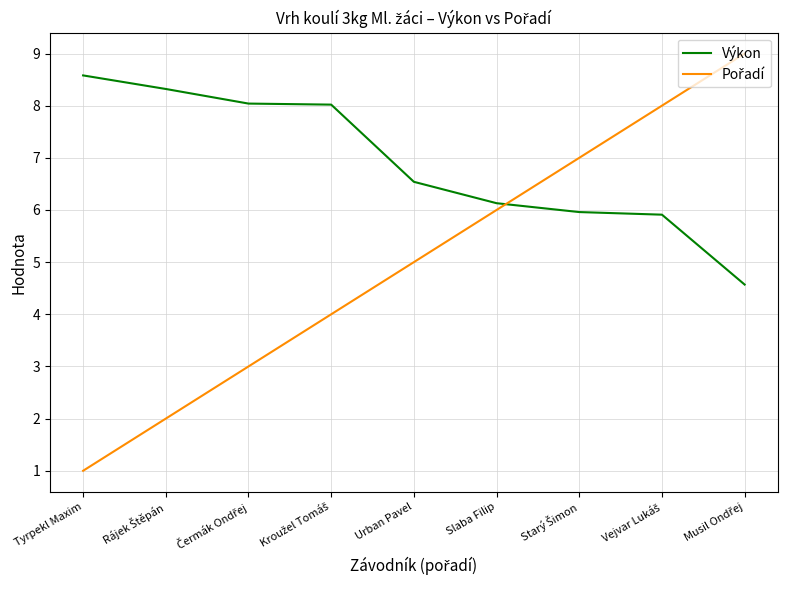

What is the total value across all series at Slaba Filip?

12.1